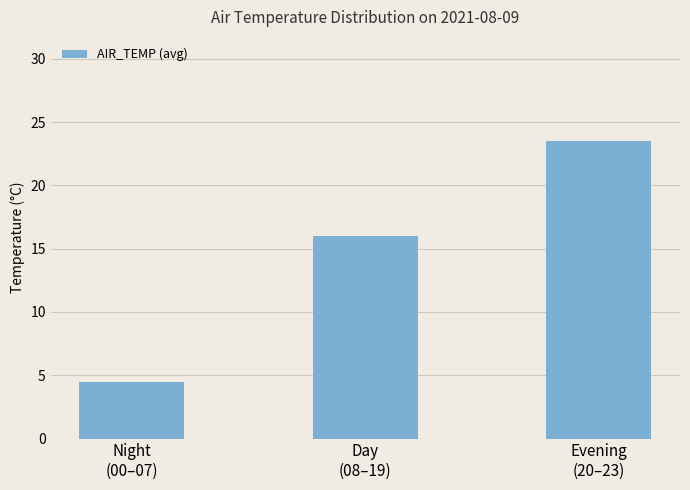

The chart shows a value of 39.7 at Evening
(20–23). True or false?

False